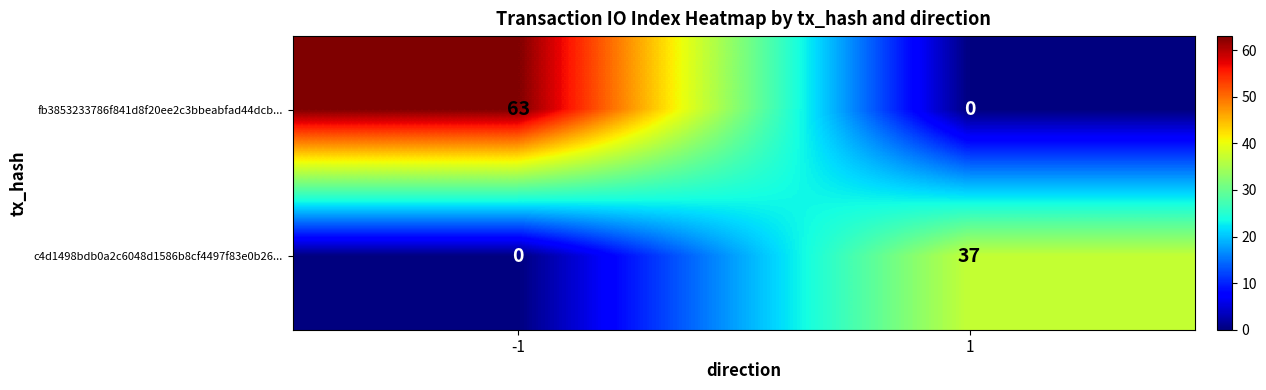

Which series changed the most between -1 and 1?

fb3853233786f841d8f20ee2c3bbeabfad44dcb...